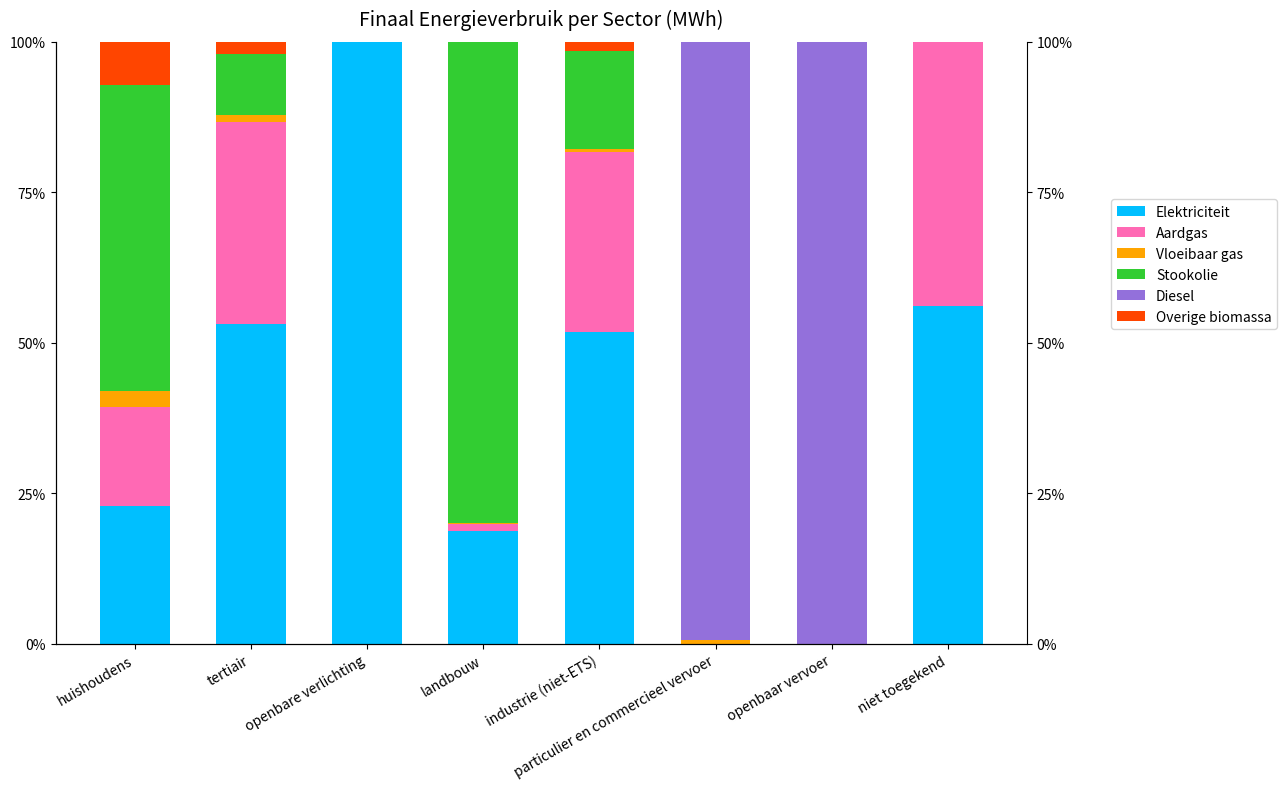

Which series has the largest total across all categories?

Elektriciteit